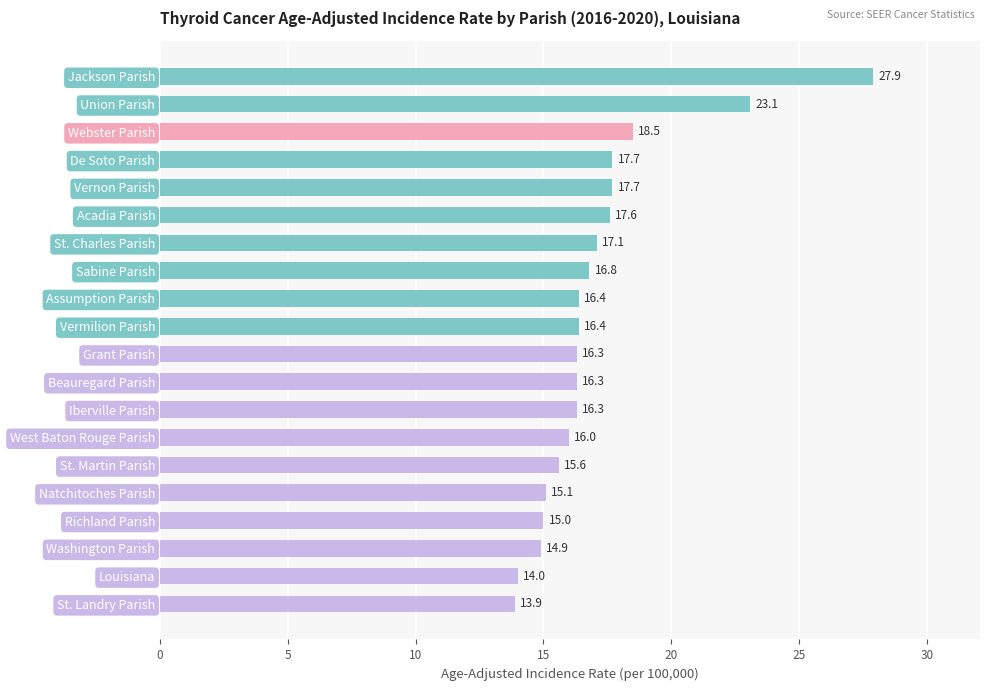

What is the greatest value displayed?

27.9